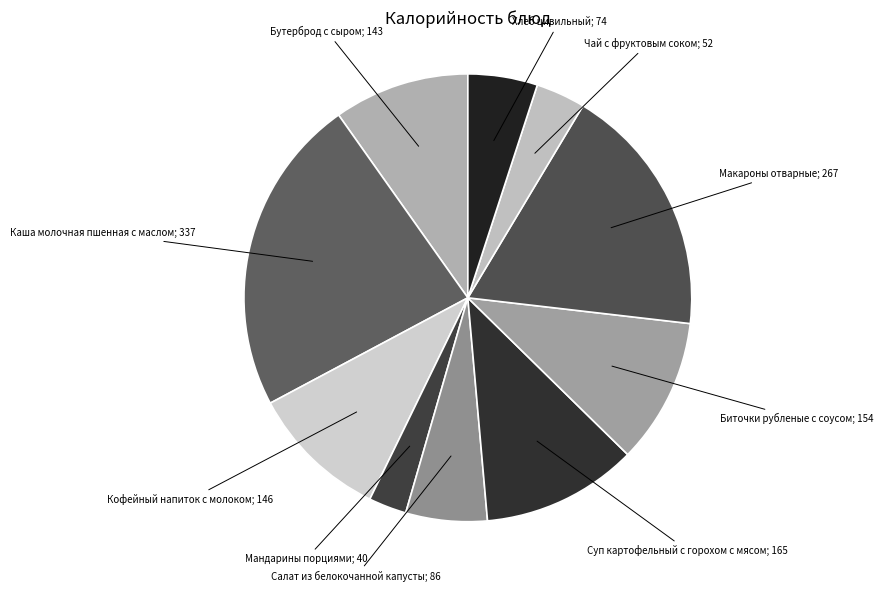

Is Кофейный напиток с молоком; 146 the majority of the pie?

No